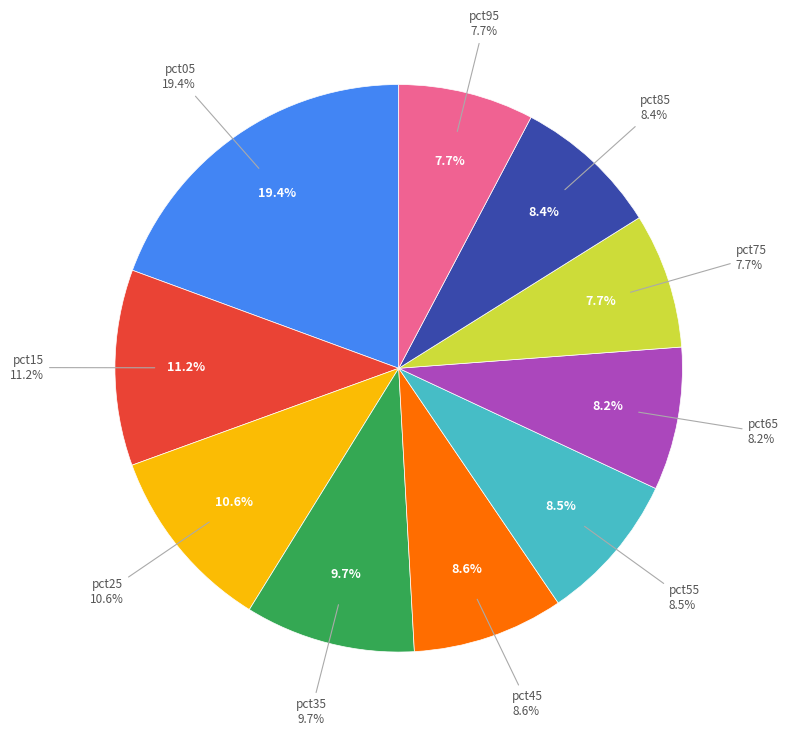

What percentage do pct25 and pct05 together represent?

30.0%